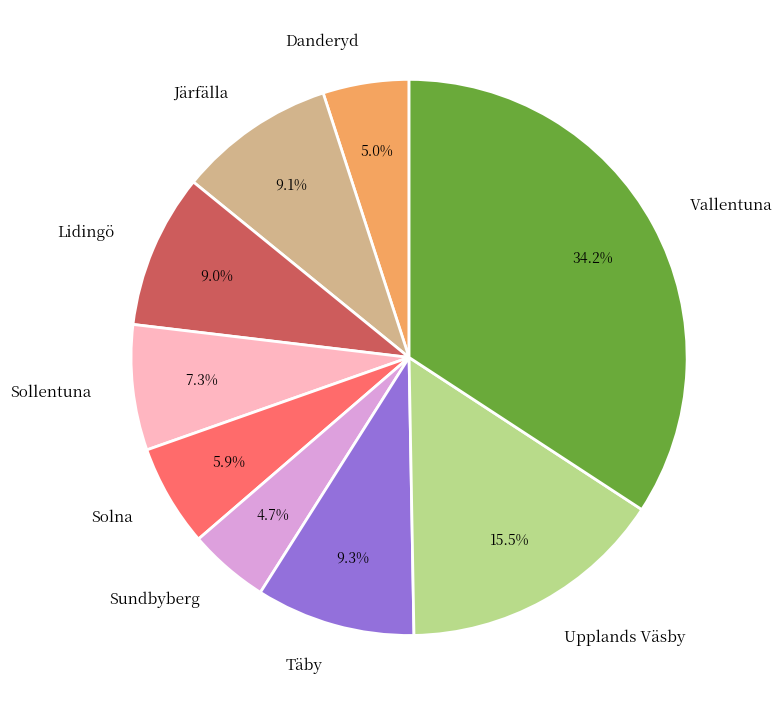

Which category has the biggest portion of the pie?

Vallentuna